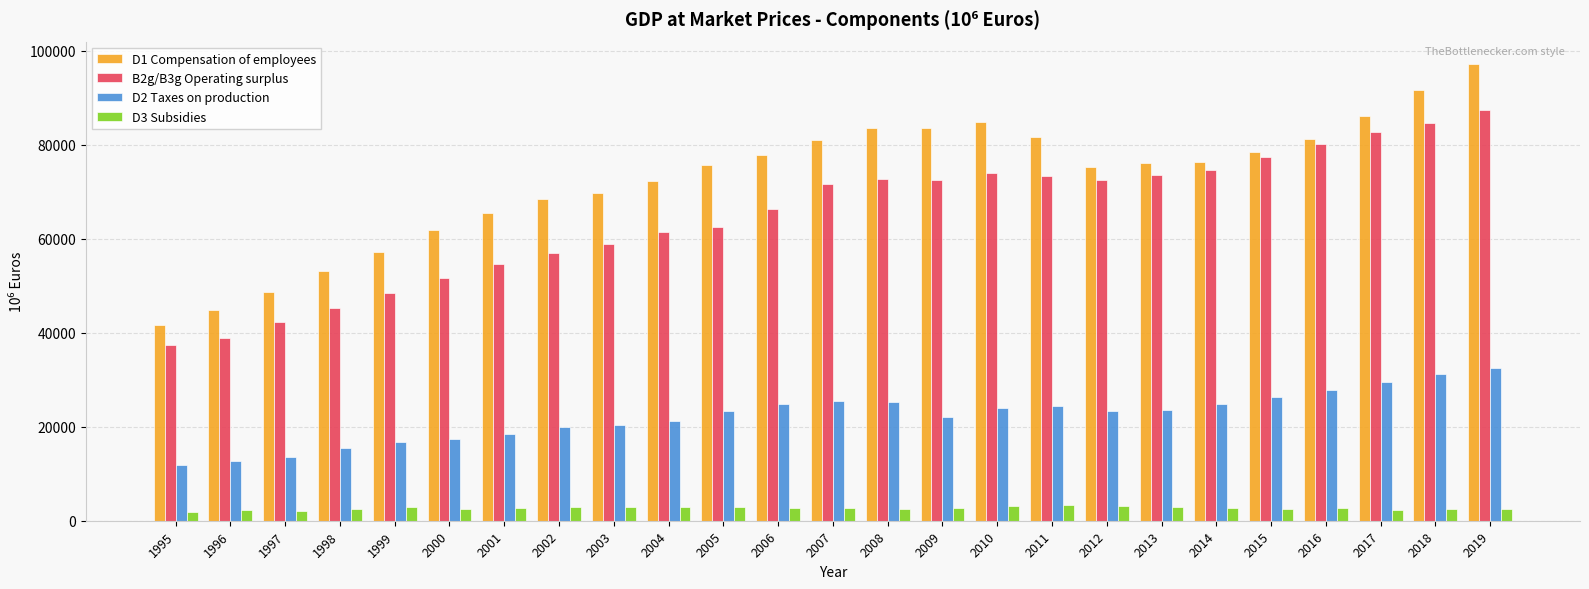

What is the approximate value of D3 Subsidies at 1999?

2832.7